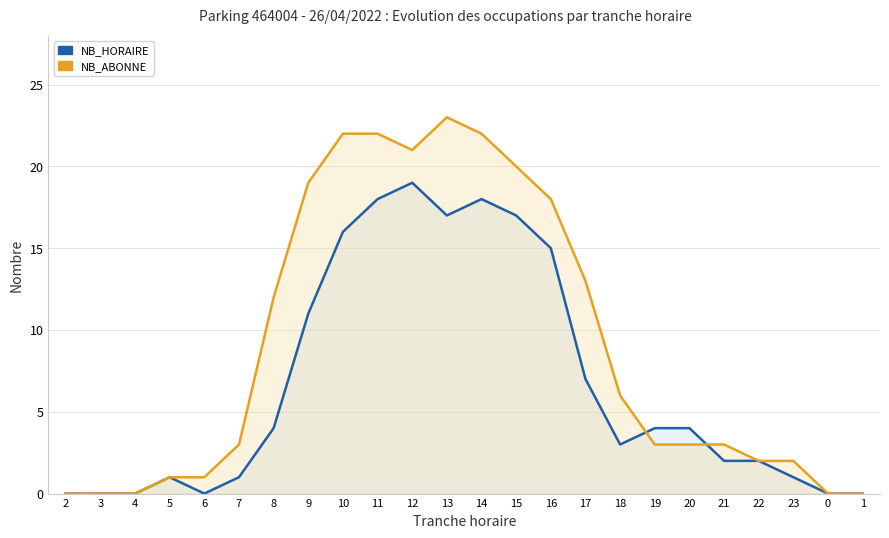

What is the value of the NB_ABONNE point at the 8th from the left?

19